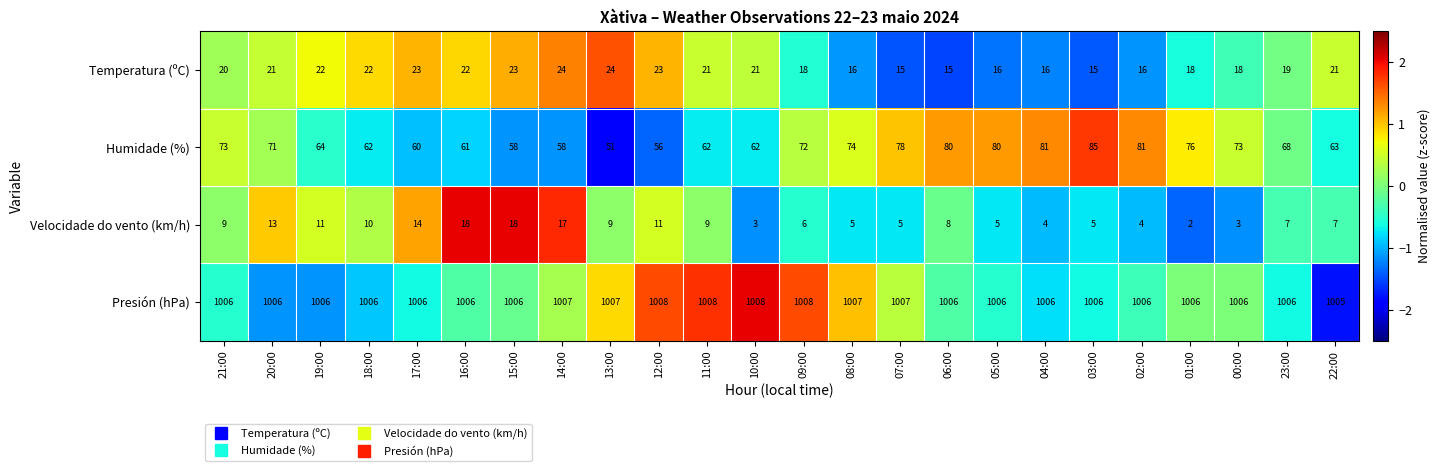

What is the average value of the Humidade (%) series?

69